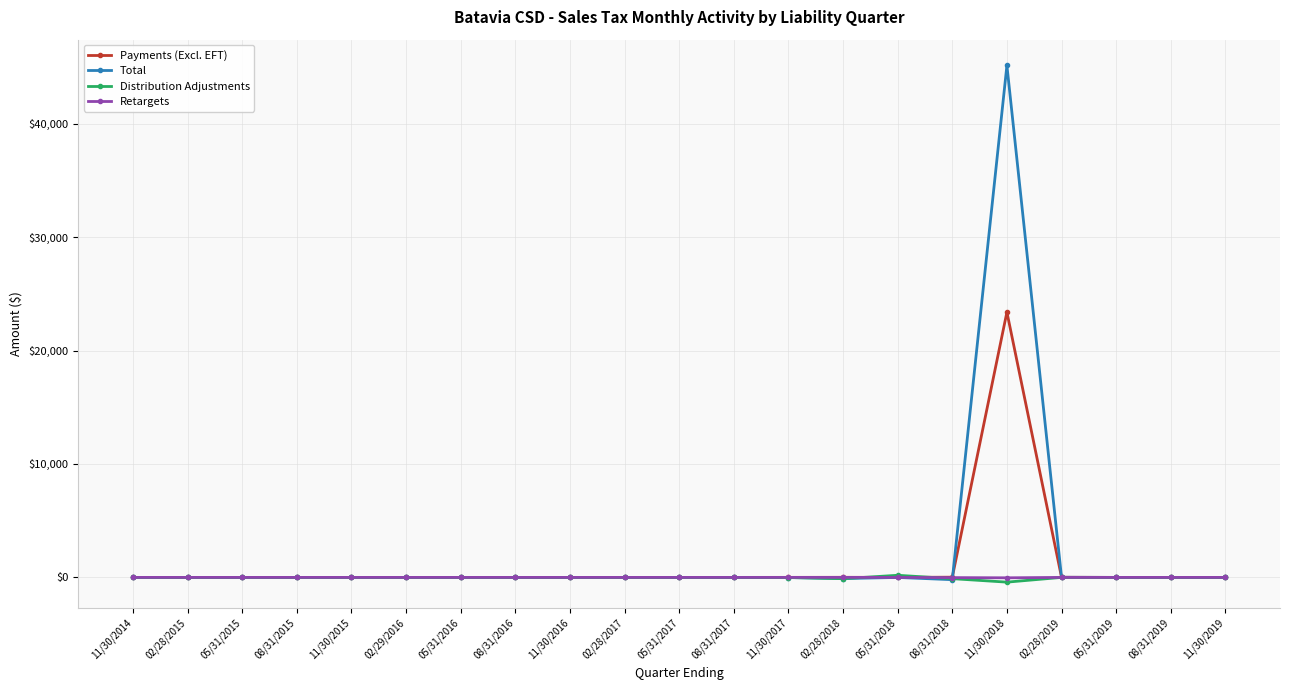

How many lines are shown in the chart?

4